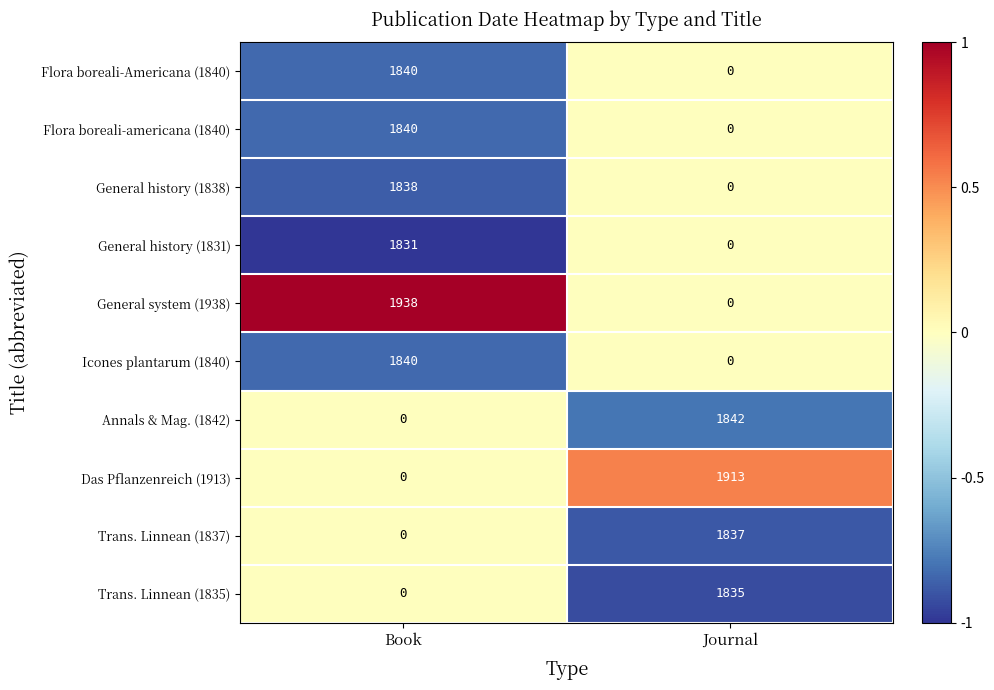

Which series changed the most between Book and Journal?

General system (1938)